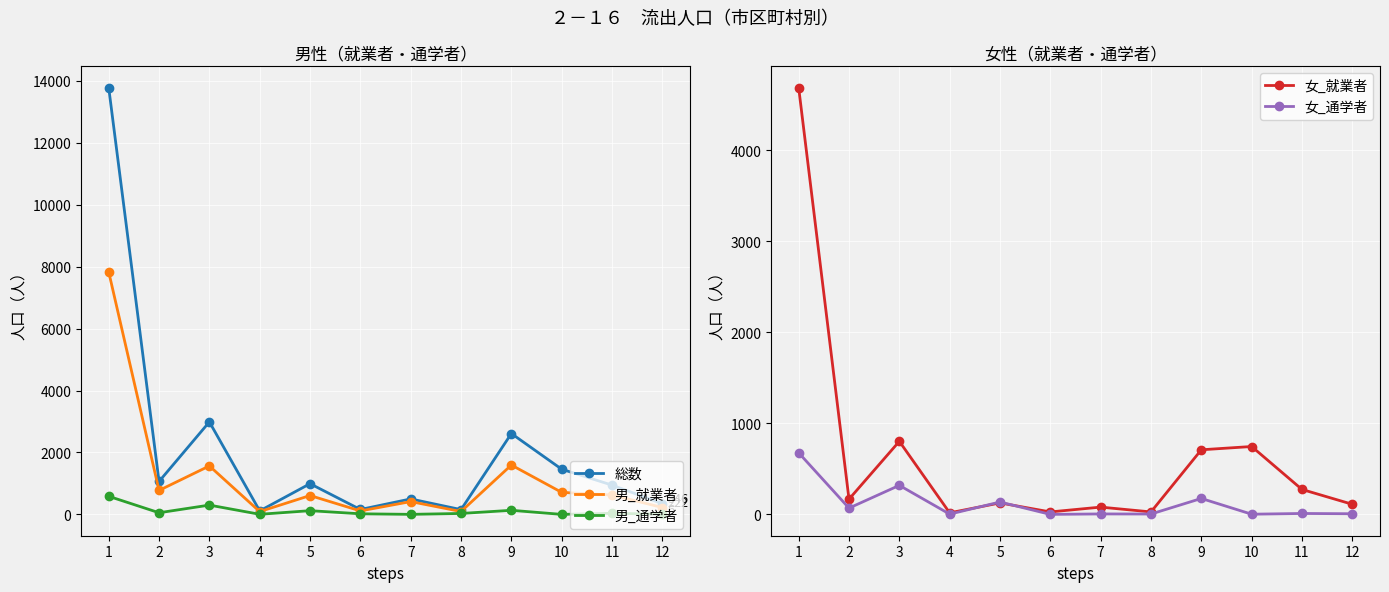

Reading left to right, list all the values displayed in this chart.

総数: 1=13782	2=1063	3=2987	4=113	5=991	6=158	7=499	8=154	9=2611	10=1459	11=945	12=346
男_就業者: 1=7831	2=774	3=1565	4=90	5=609	6=112	7=413	8=93	9=1594	10=711	11=626	12=222
男_通学者: 1=584	2=53	3=300	4=3	5=120	6=19	7=1	8=30	9=132	10=0	11=35	12=6
女_就業者: 1=4690	2=167	3=803	4=17	5=126	6=27	7=80	8=27	9=710	10=746	11=274	12=111
女_通学者: 1=677	2=69	3=319	4=3	5=136	6=0	7=5	8=4	9=175	10=2	11=10	12=7